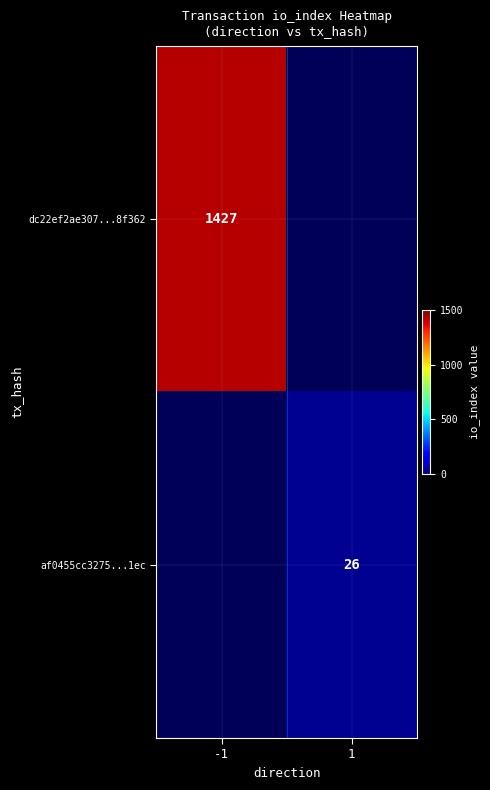

Which label corresponds to the smallest value in the chart?

1